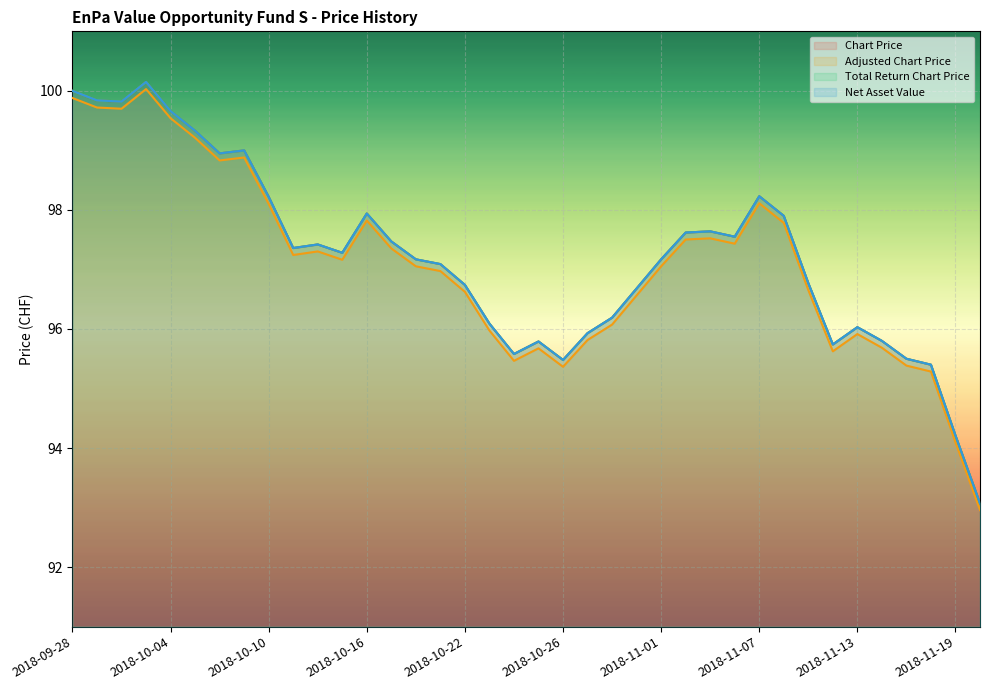

At which category is the sum across all series the highest?

2018-10-03